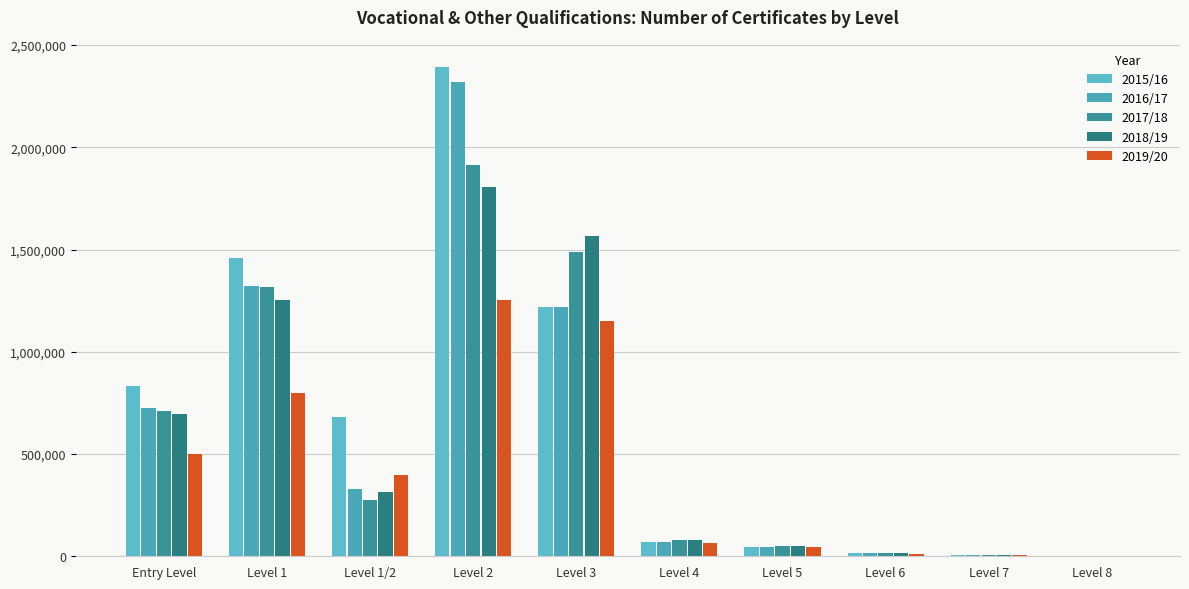

Is it true that 2018/19 equals 2780715 at Level 3?

False